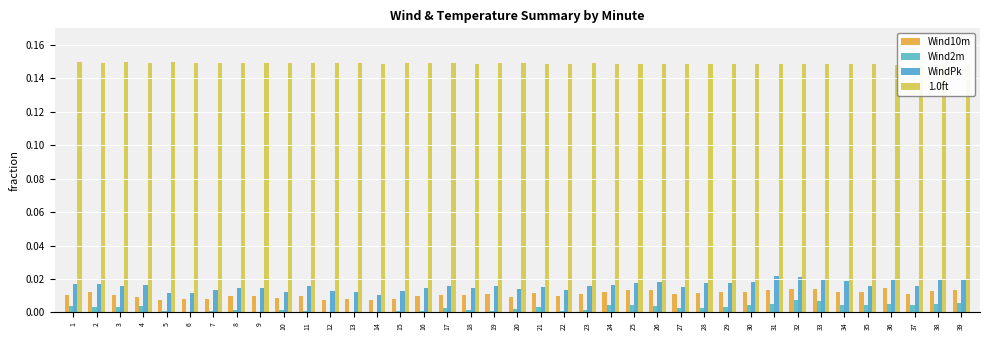

How many bars are there in each group?

4